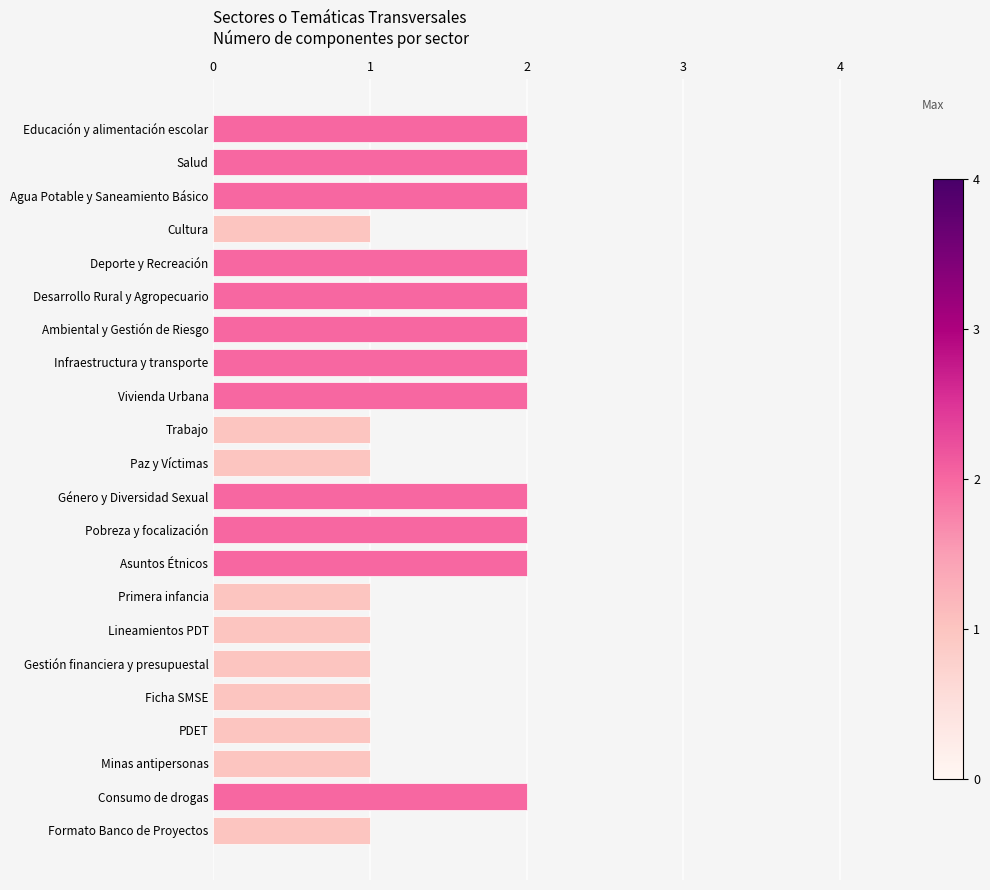

The value at Desarrollo Rural y Agropecuario is 2. True or false?

True